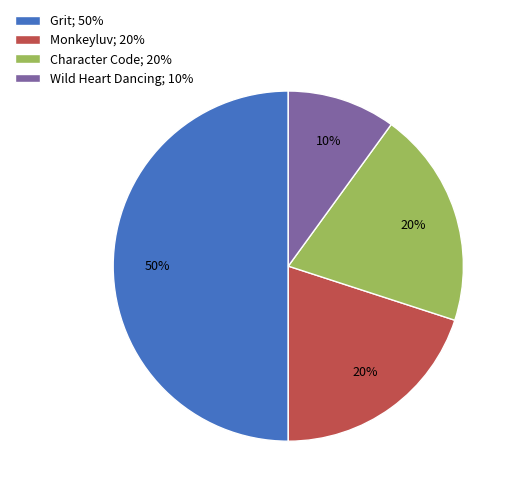

To the nearest percent, what percentage of the pie is Character Code?

20%